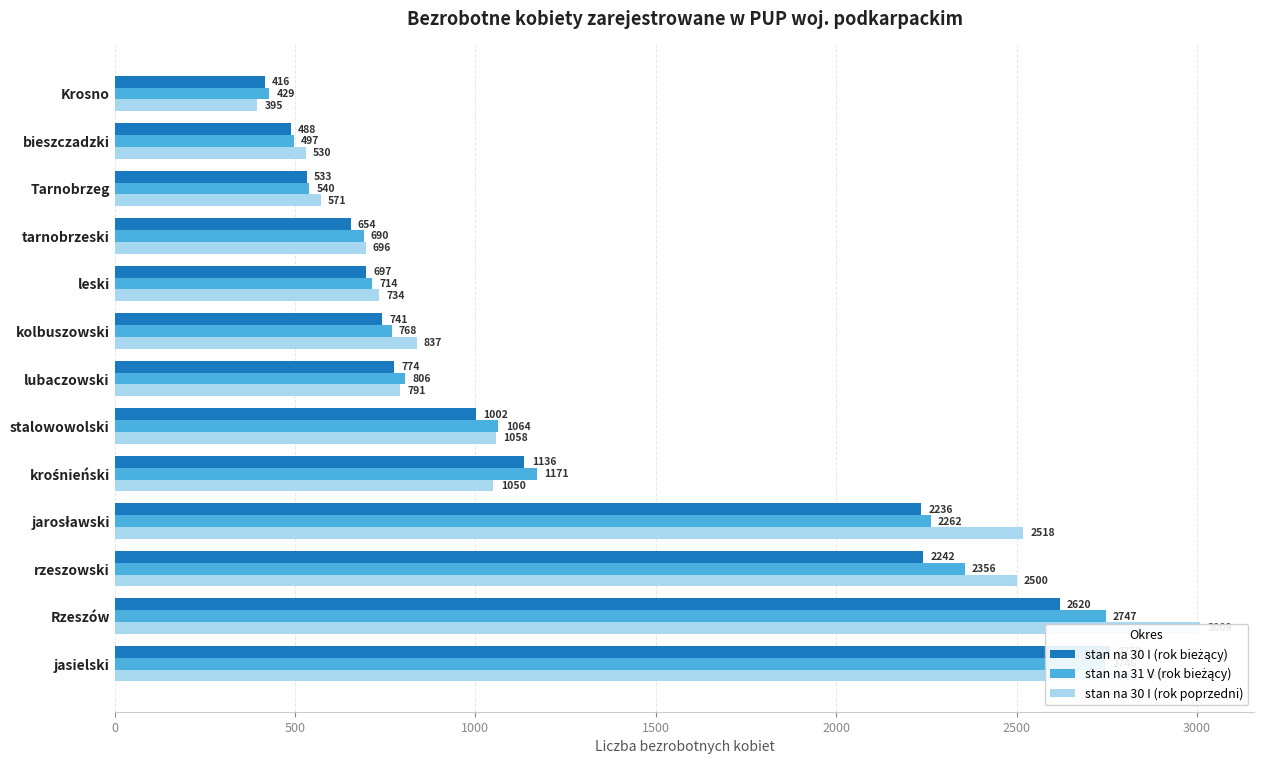

Count the number of categories in the chart.

13